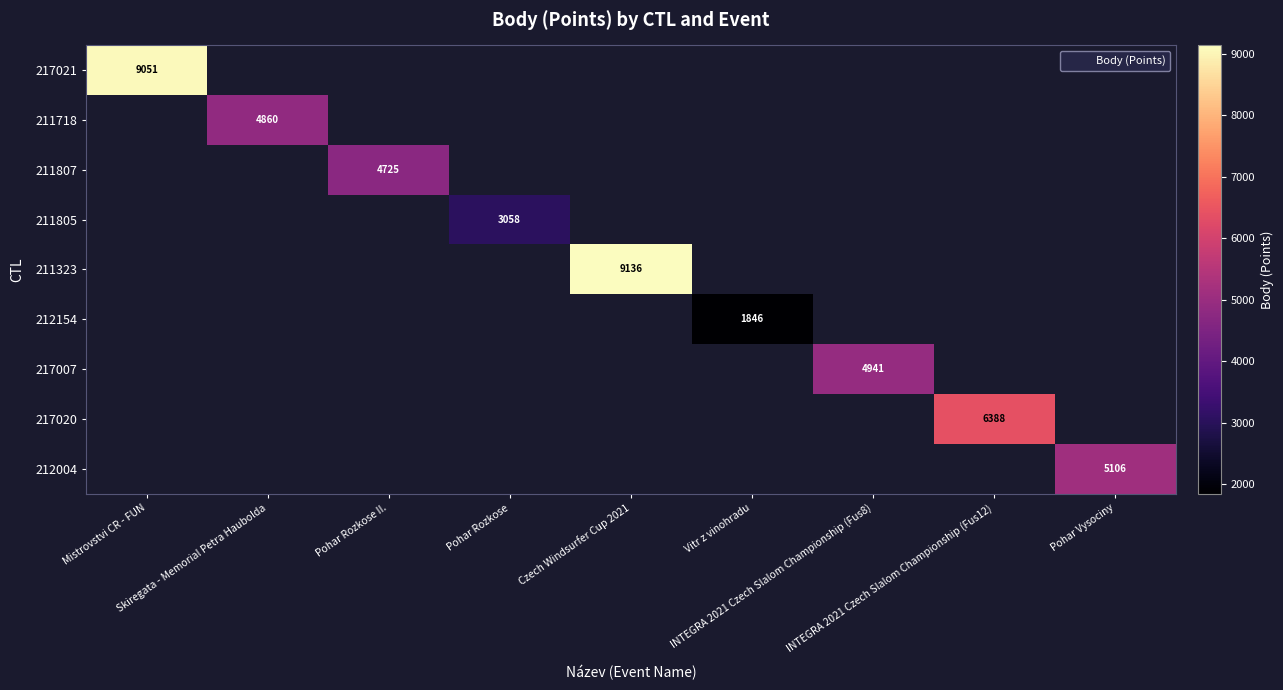

Is the value of 217021 at Czech Windsurfer Cup 2021 greater than the value of 211807 at Czech Windsurfer Cup 2021?

No